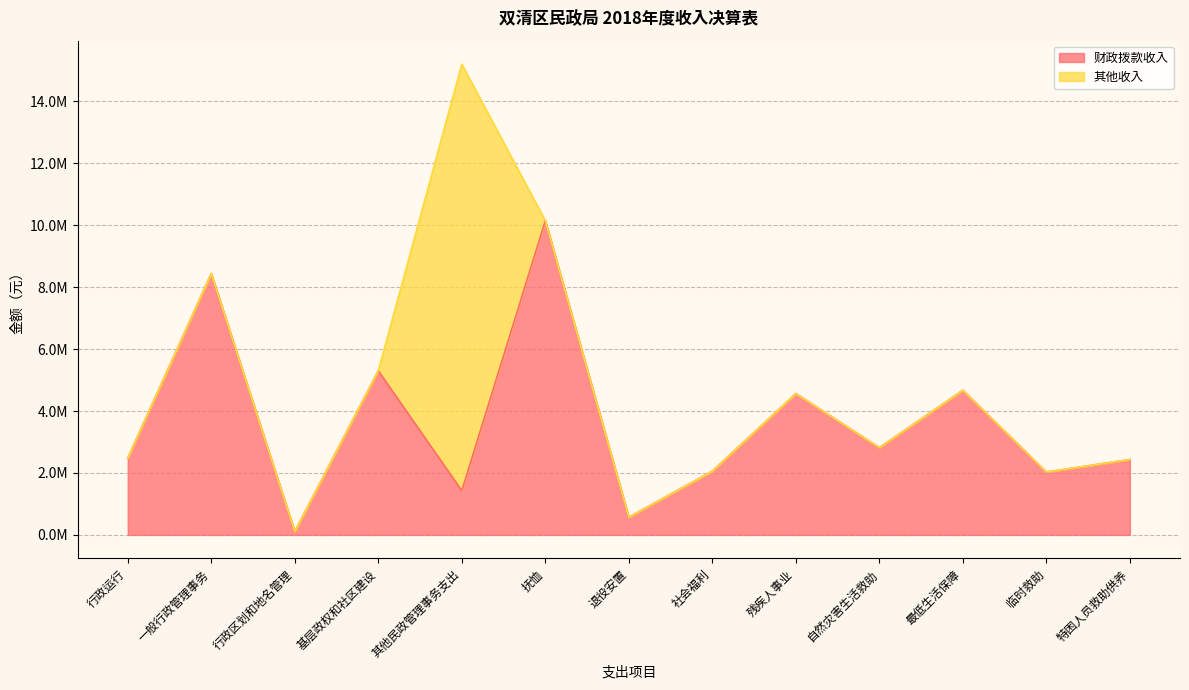

What is the value of the 8th point from the left?

2057971.3